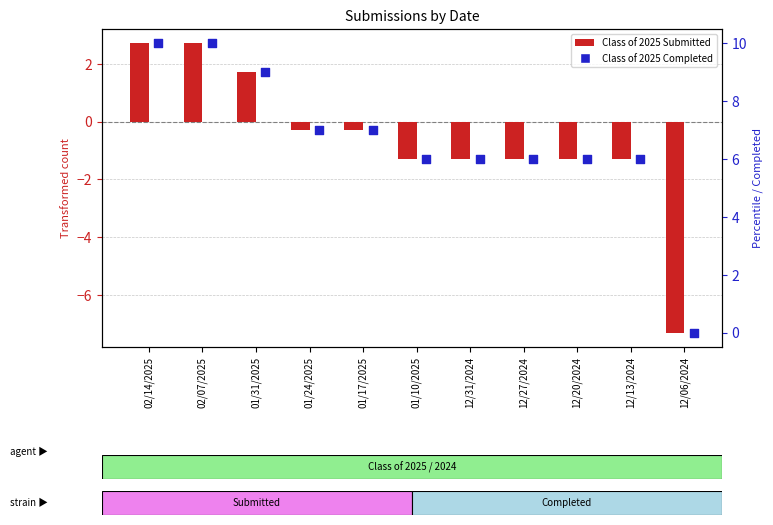

At how many categories does at least one series exceed 1?

10